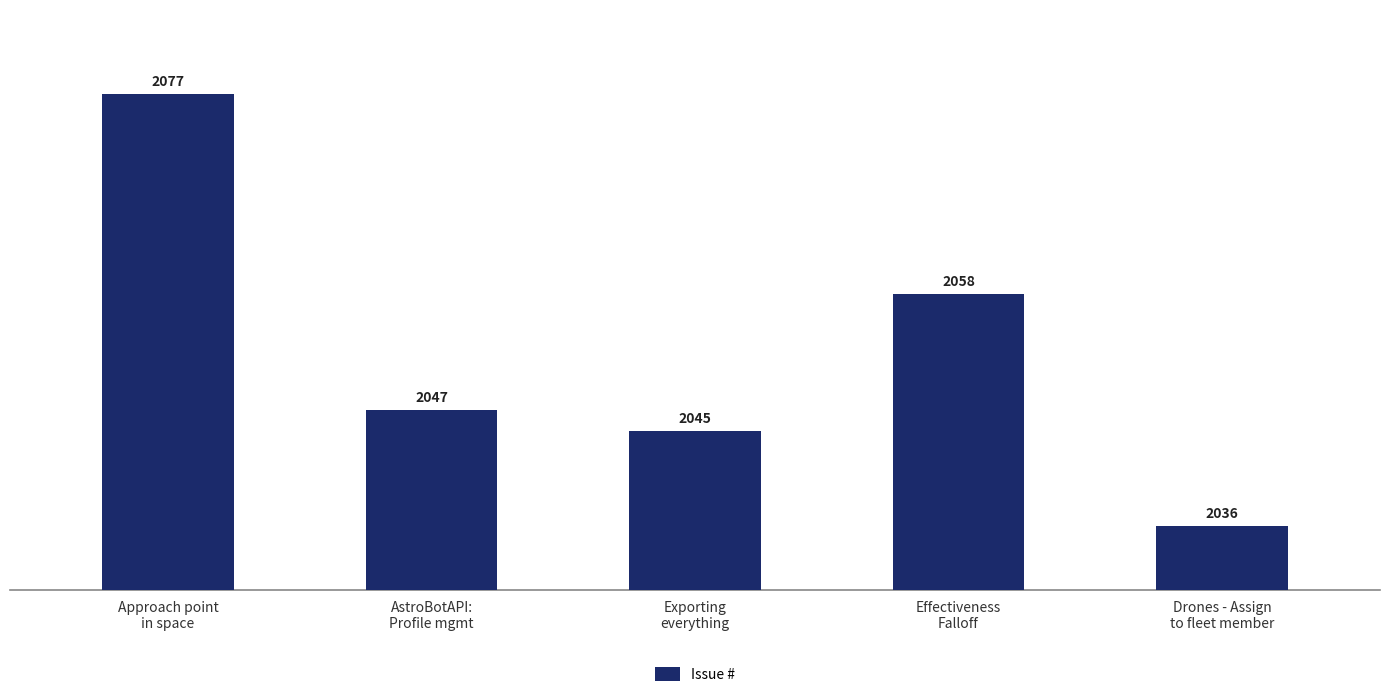

How many values are below 2047?

2